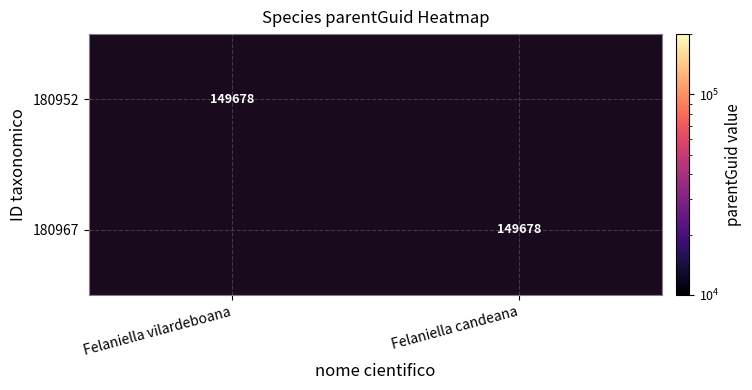

The value of 180952 at Felaniella vilardeboana is 53694. True or false?

False